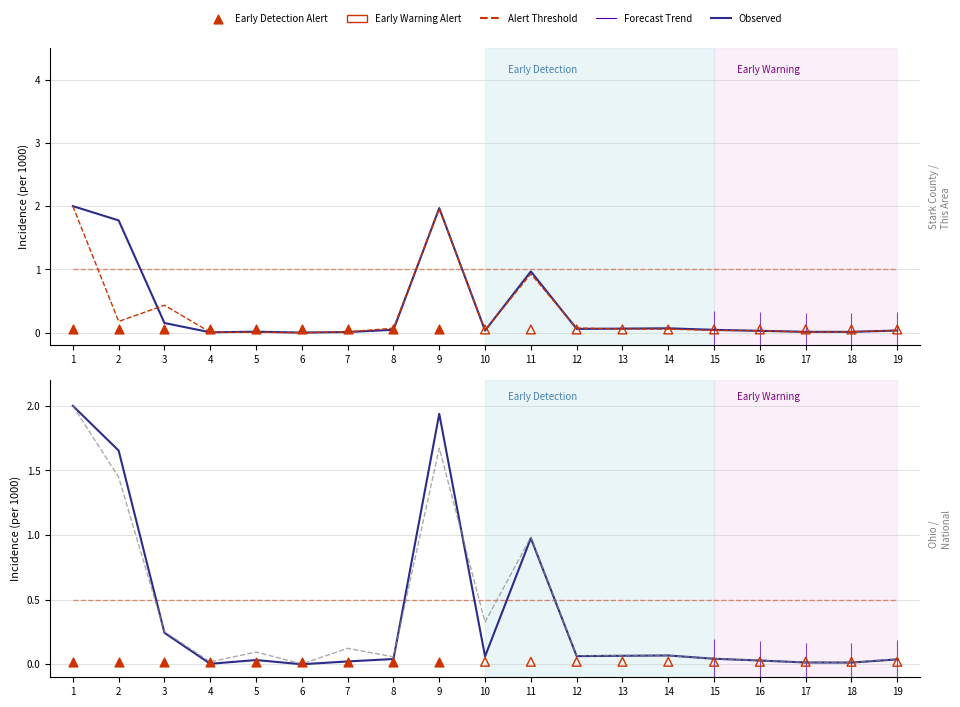

What is the total value across all series at 18?

0.6